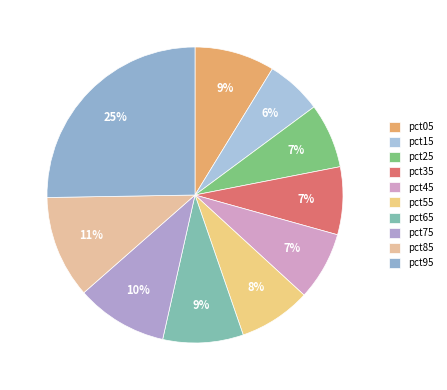

How many segments does this pie chart have?

10